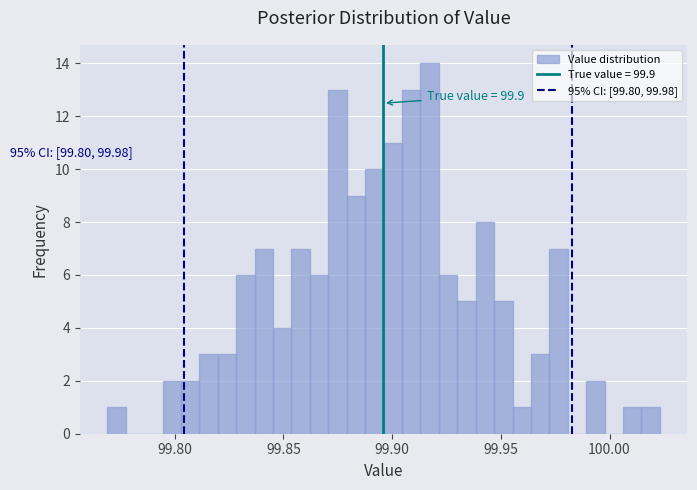

Read against the x-axis, roughly where is the centre of the tallest bar?

99.915